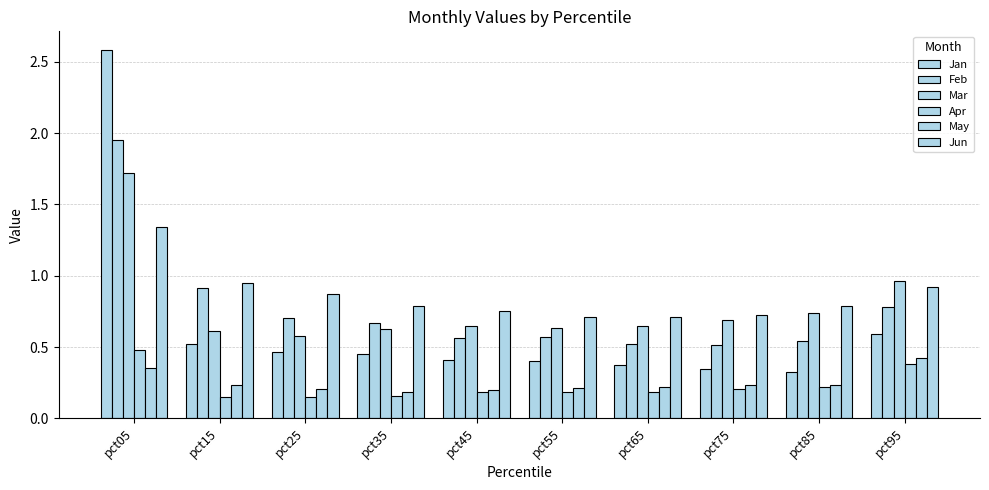

What is the sum of the Jan values at pct35 and pct45?

0.9